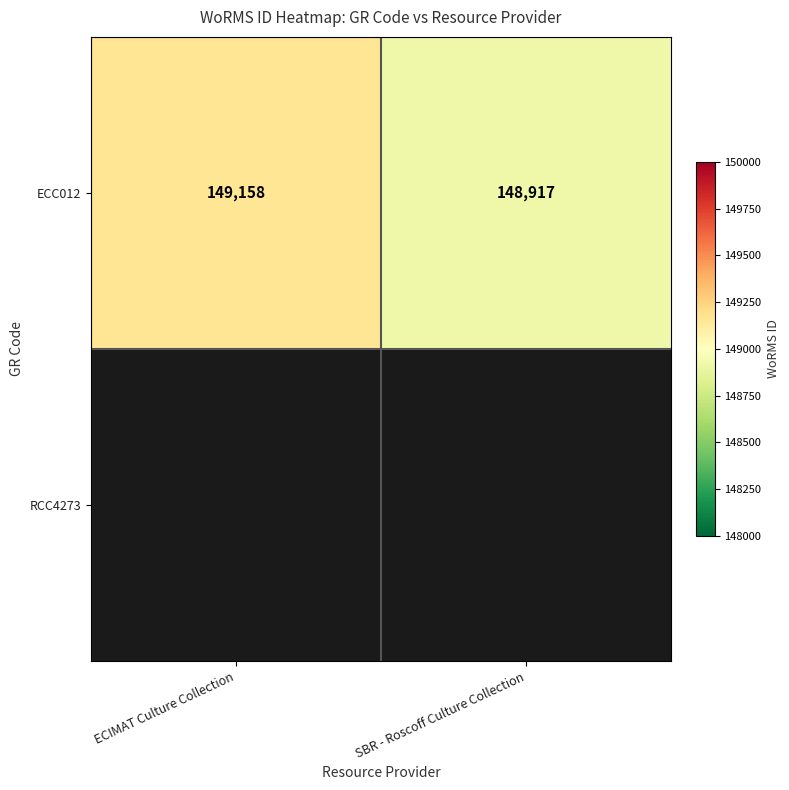

What is the average value of the ECC012 series?

149038